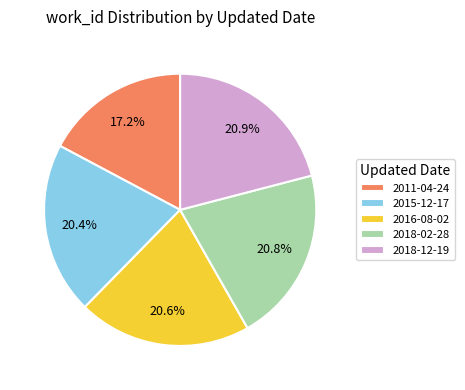

The 2018-12-19 slice represents 35% of the pie. True or false?

False